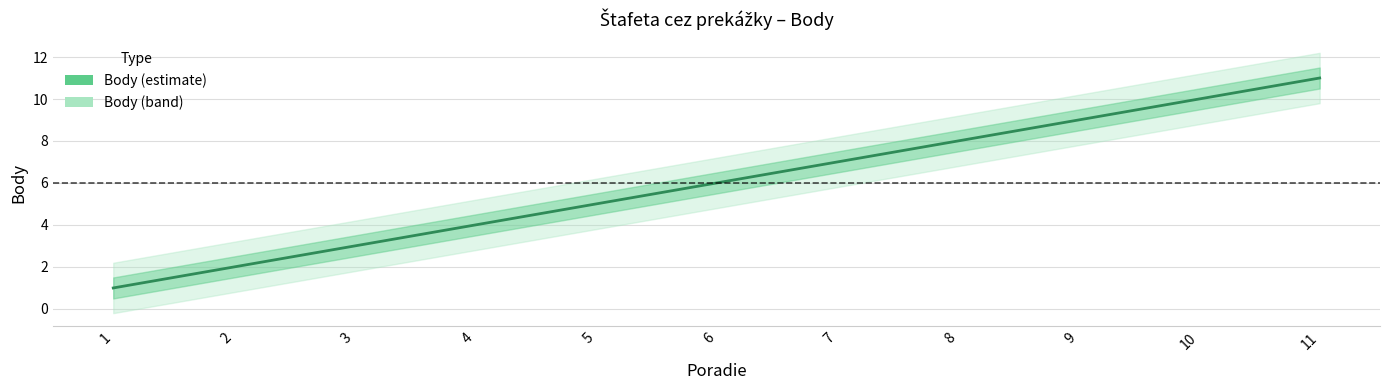

Reading left to right, extract all data points from this chart.

1	2	3	4	5	6	7	8	9	10	11